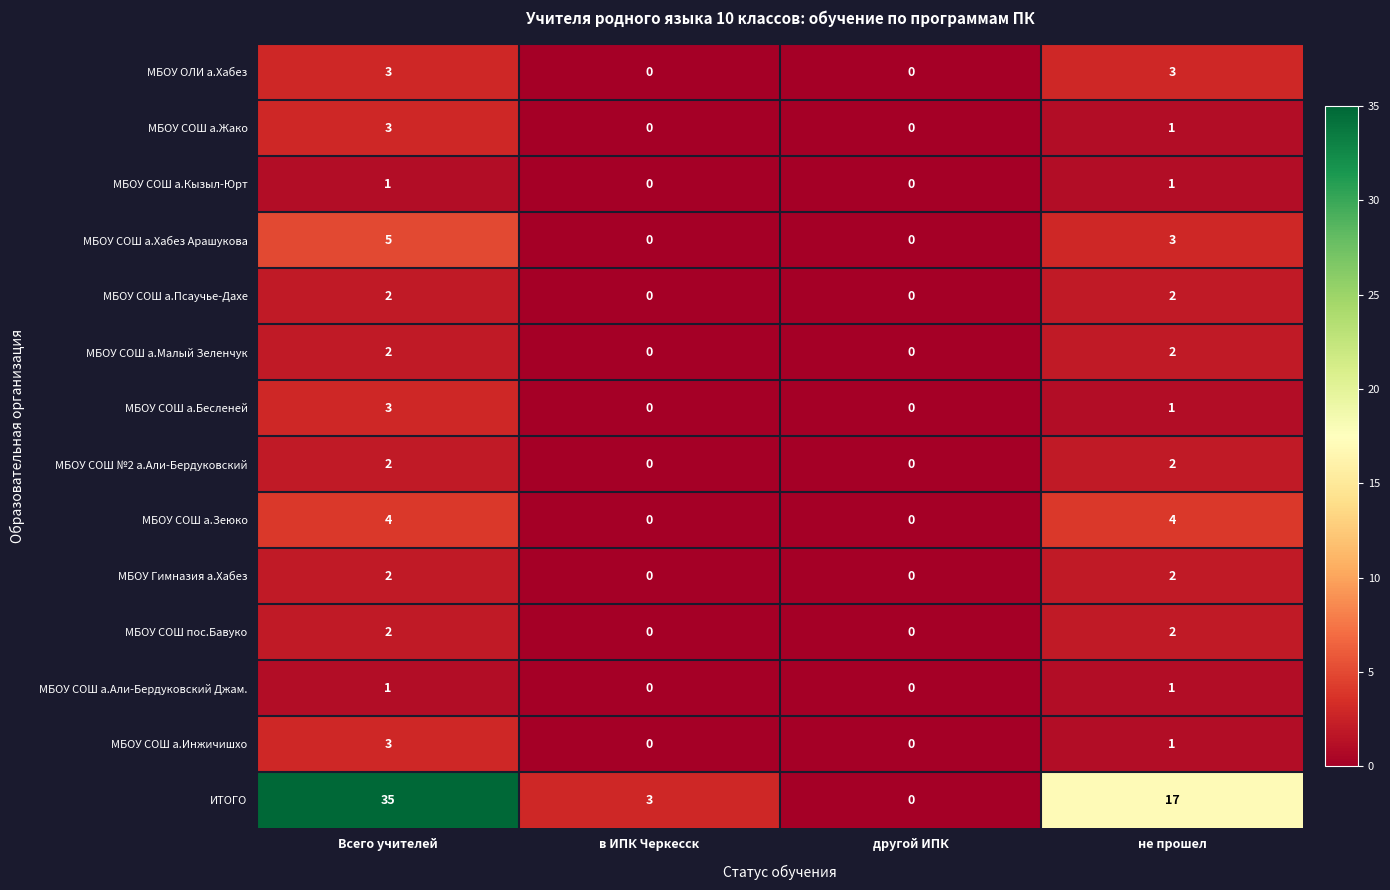

How many data points does each series have?

4